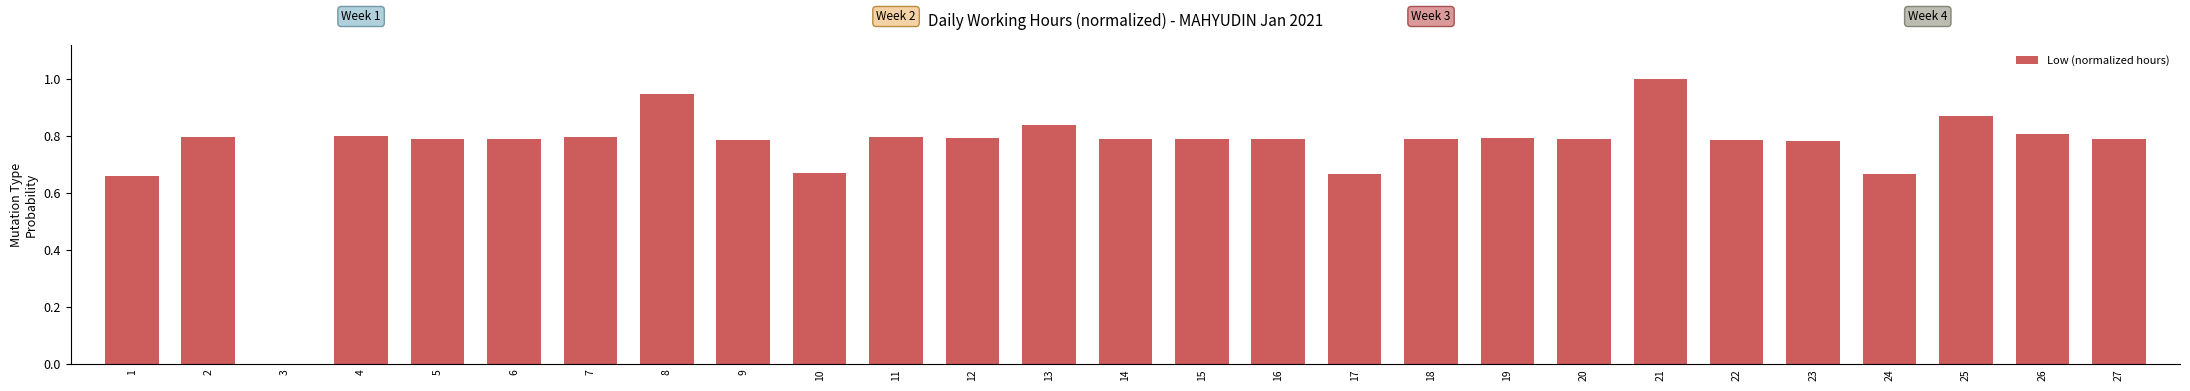

Count the number of values greater than 0.

26